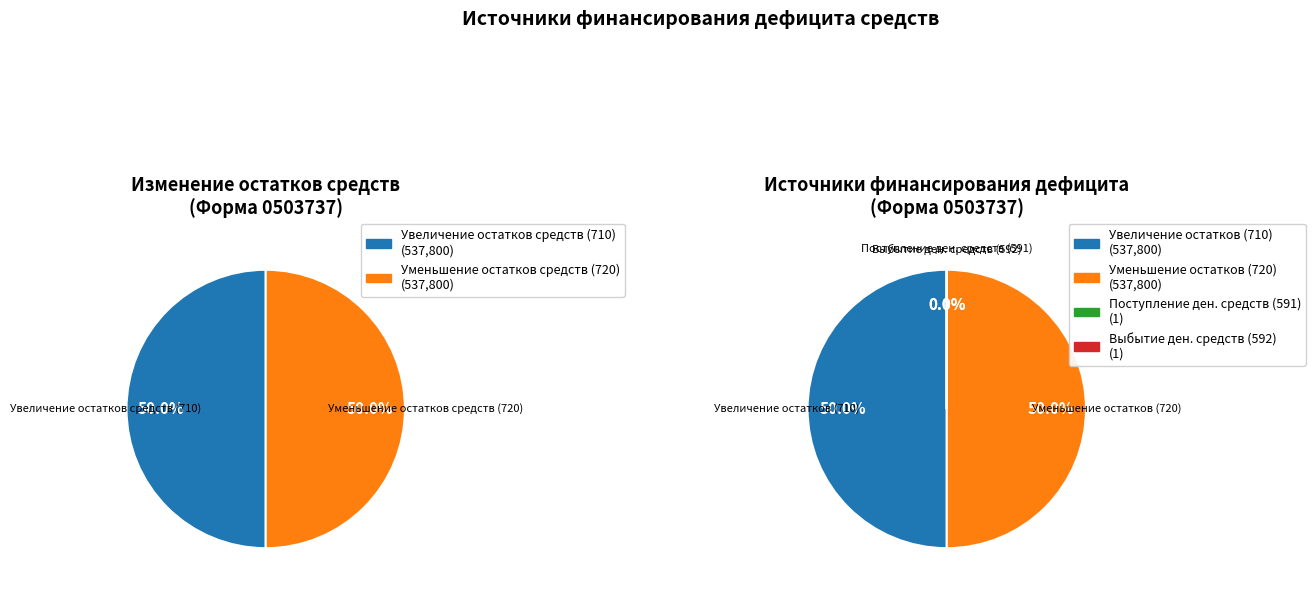

How many slices are in this pie chart?

4